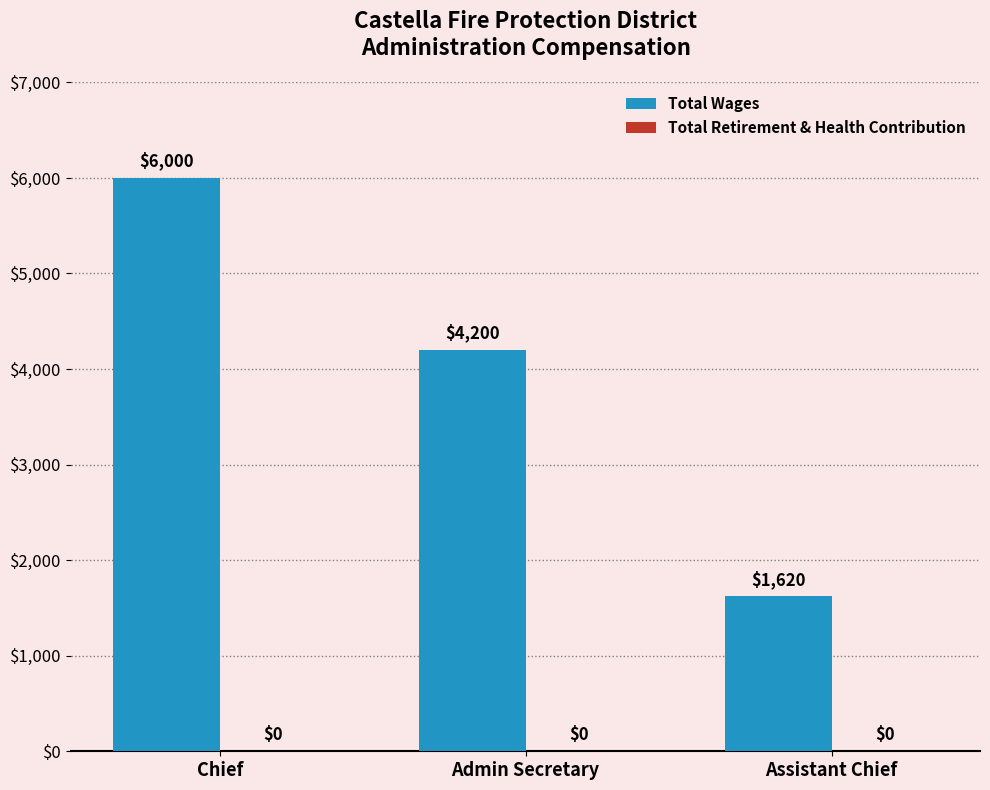

What is the label of the 1st bar from the right?

Assistant Chief